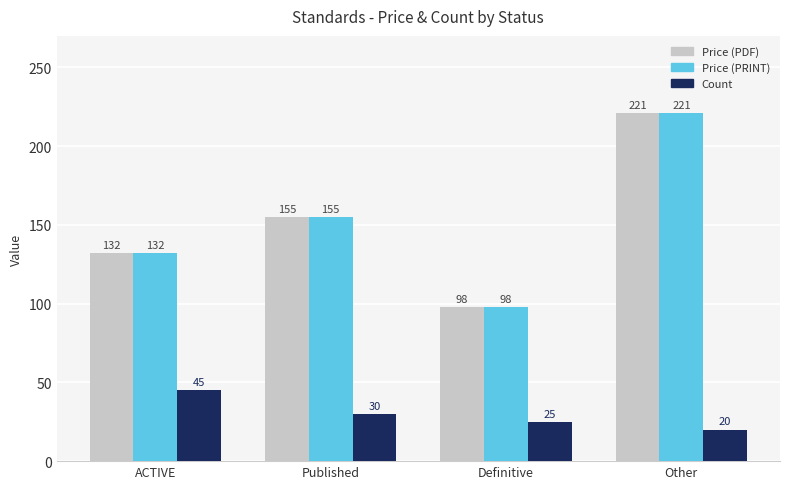

Read the Price (PDF) value at ACTIVE, to the nearest 5.

130